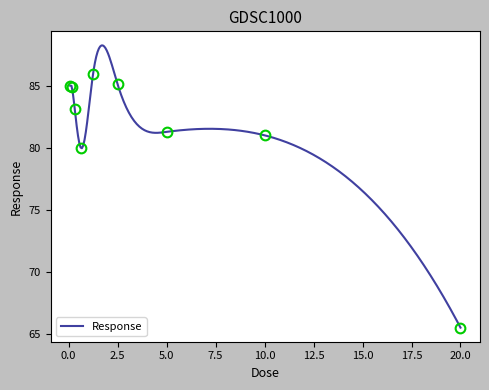

What is the value of the 4th point from the left?

80.0